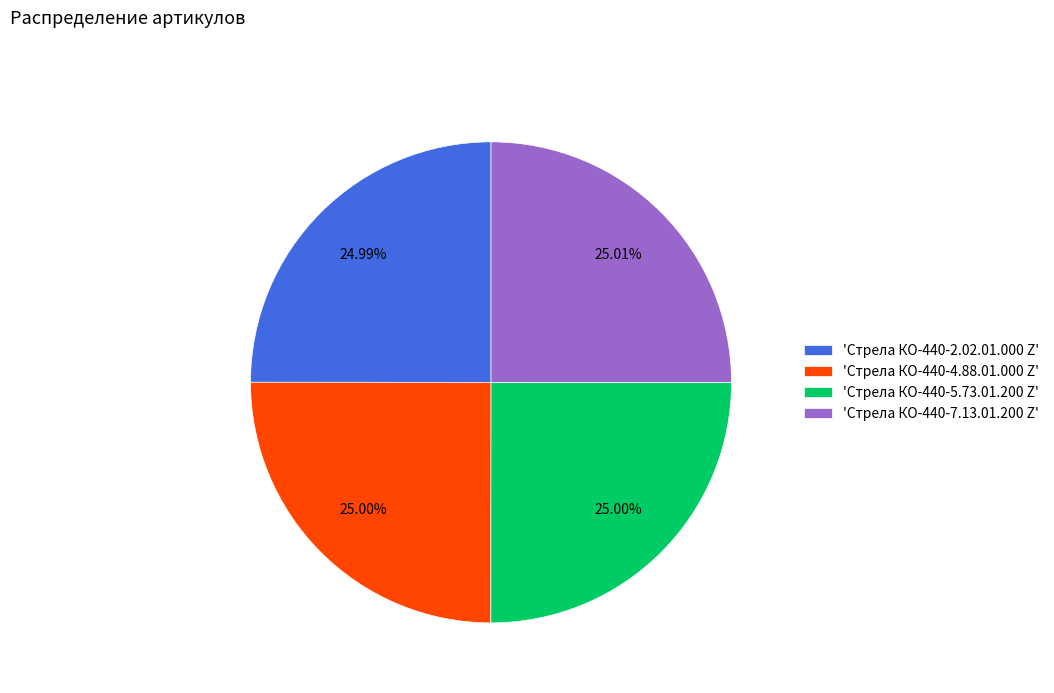

Is there a majority slice in this chart?

No